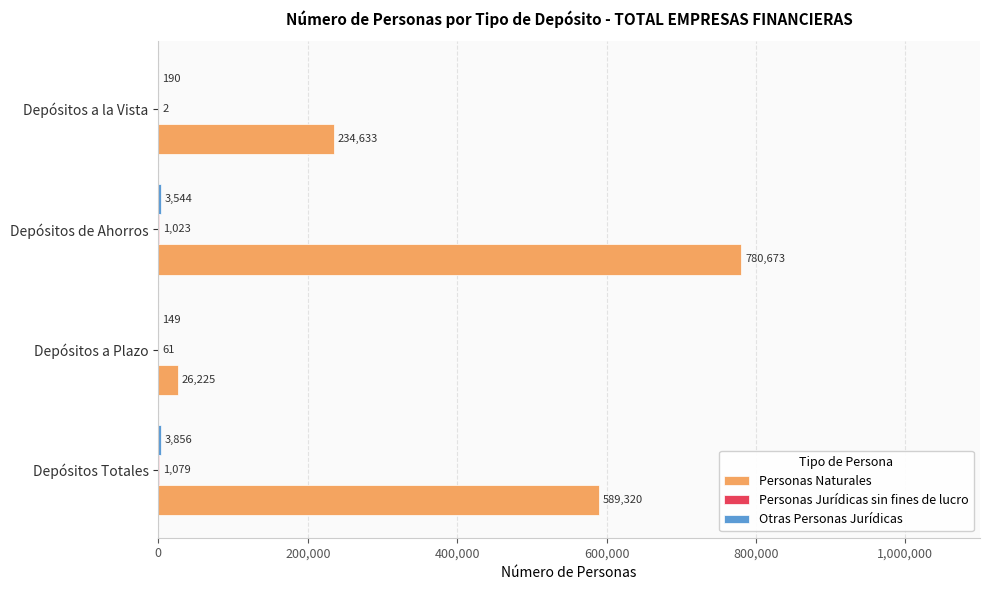

At which label is Personas Naturales closest to 403449?

Depósitos a la Vista